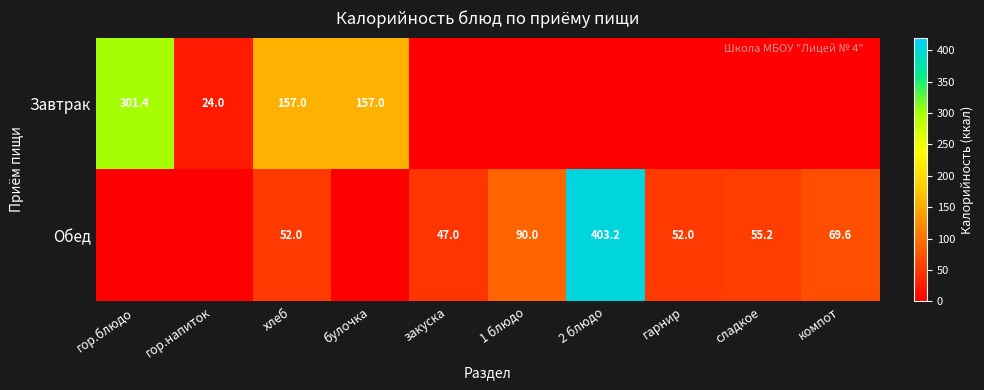

Is it true that Обед equals 32.6 at закуска?

False